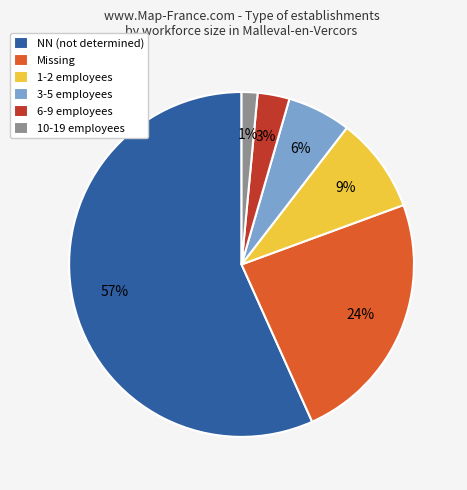

What percentage is the NN (not determined) slice, to the nearest percent?

57%